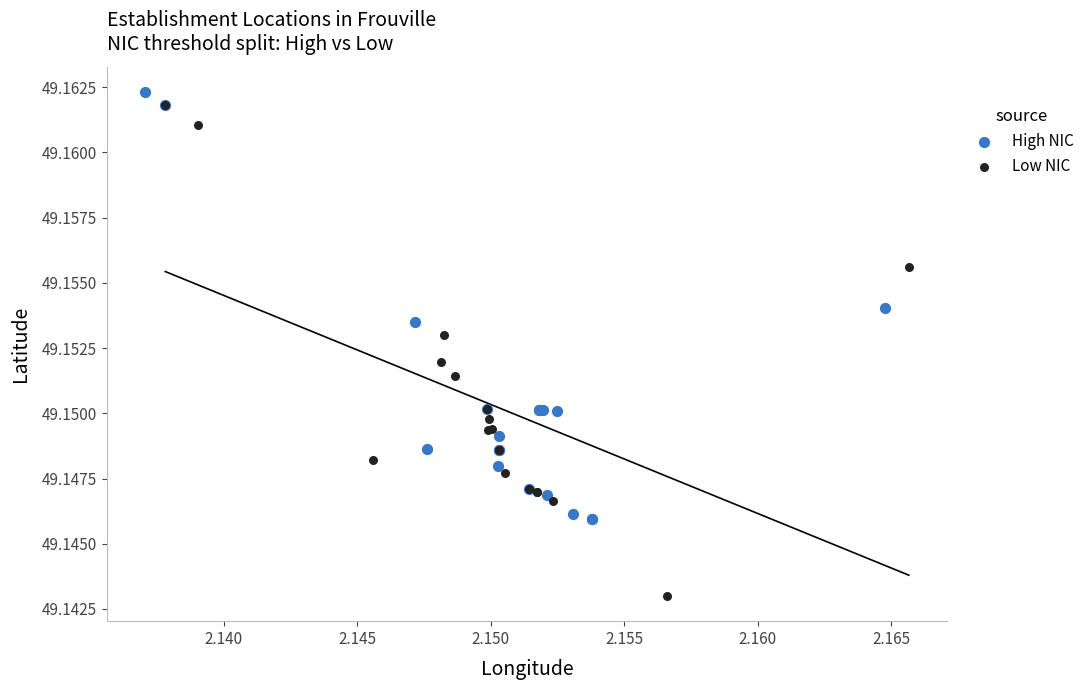

Which series has the widest spread of Y values?

Low NIC